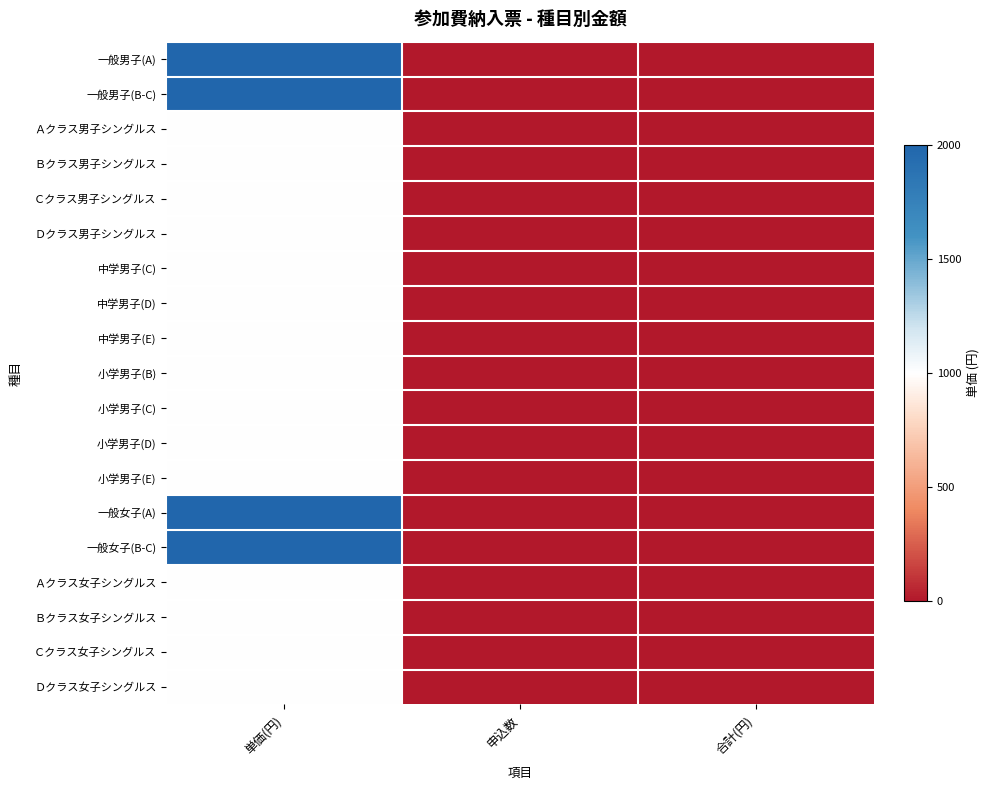

List the series in order of their peak value, lowest first.

Ａクラス男子シングルス, Ｂクラス男子シングルス, Ｃクラス男子シングルス, Ｄクラス男子シングルス, 中学男子(C), 中学男子(D), 中学男子(E), 小学男子(B), 小学男子(C), 小学男子(D), 小学男子(E), Ａクラス女子シングルス, Ｂクラス女子シングルス, Ｃクラス女子シングルス, Ｄクラス女子シングルス, 一般男子(A), 一般男子(B-C), 一般女子(A), 一般女子(B-C)